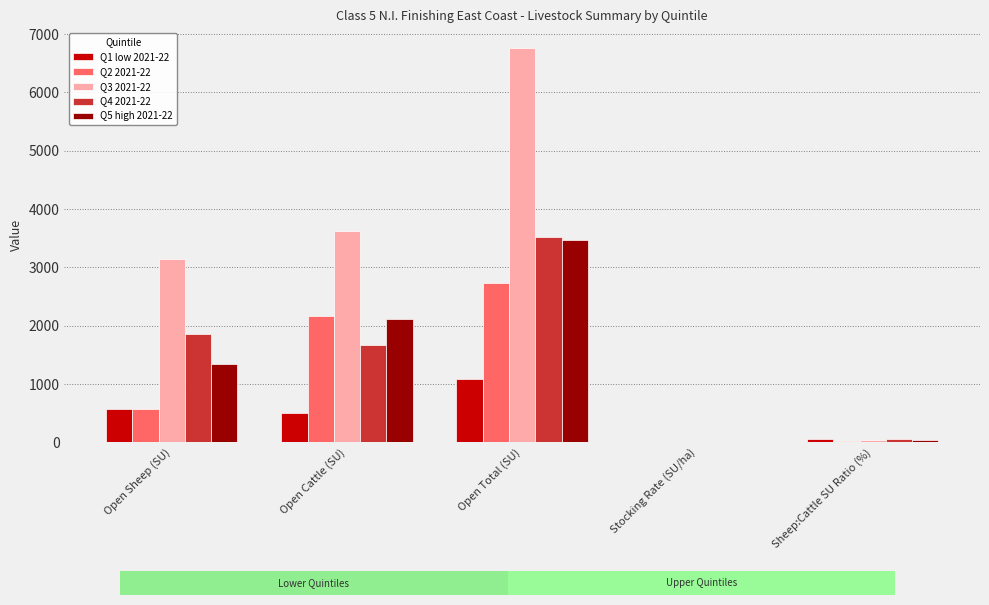

What is the sum of the Q1 low 2021-22 values at Open Sheep (SU) and Open Total (SU)?

1667.0